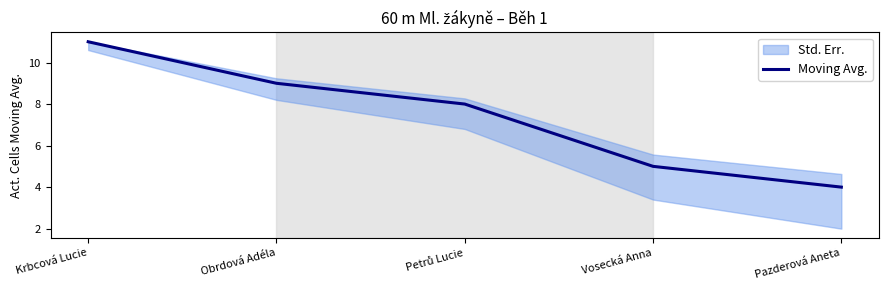

Is this an area chart (filled region under the line)?

No